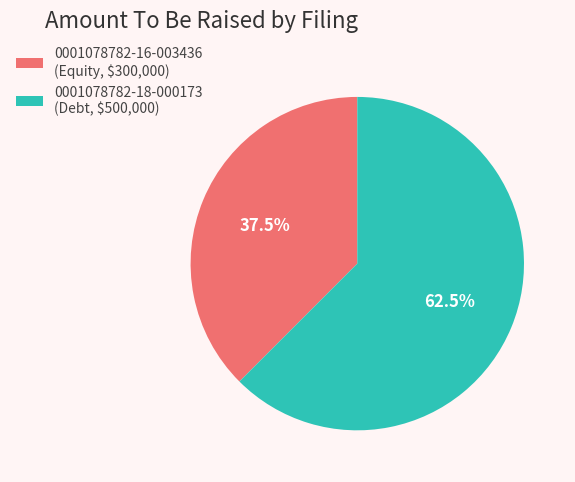

Which slice is the smallest?

0001078782-16-003436